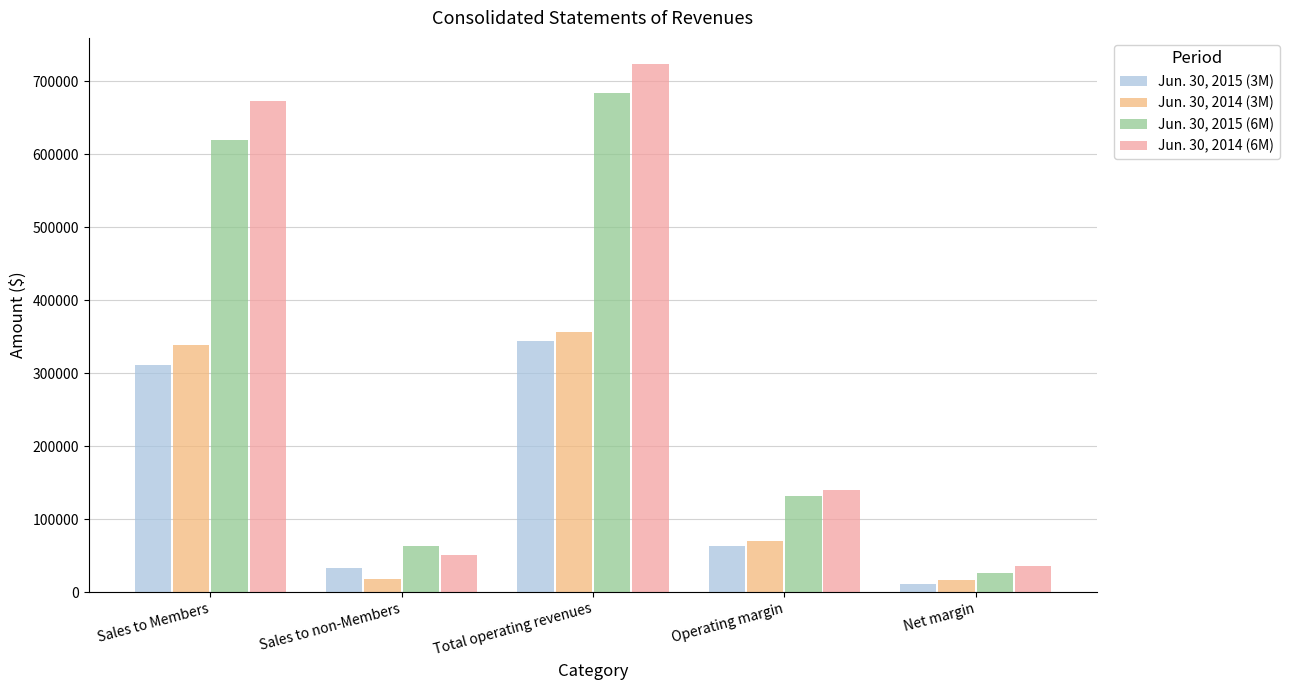

Which series has the largest range (max minus min)?

Jun. 30, 2014 (6M)